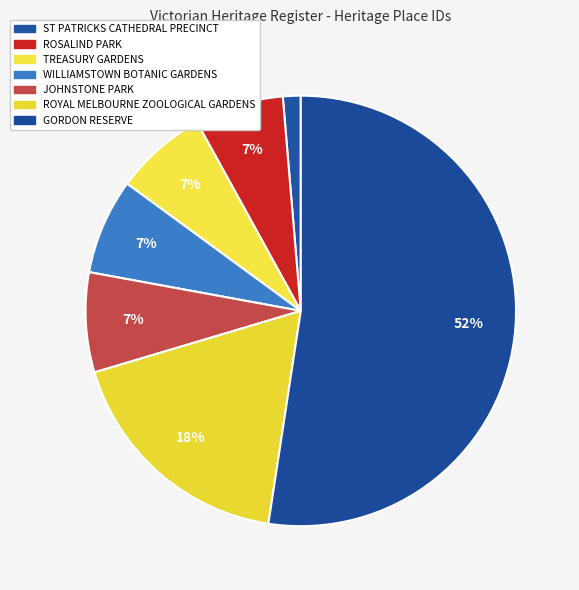

Count the number of slices in the pie.

7